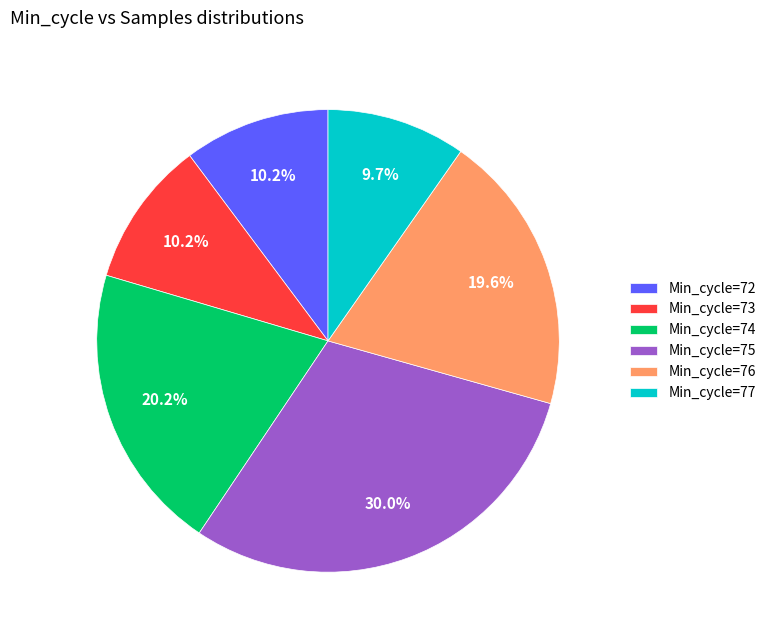

Do Min_cycle=73 and Min_cycle=72 together represent more than half of the pie?

No